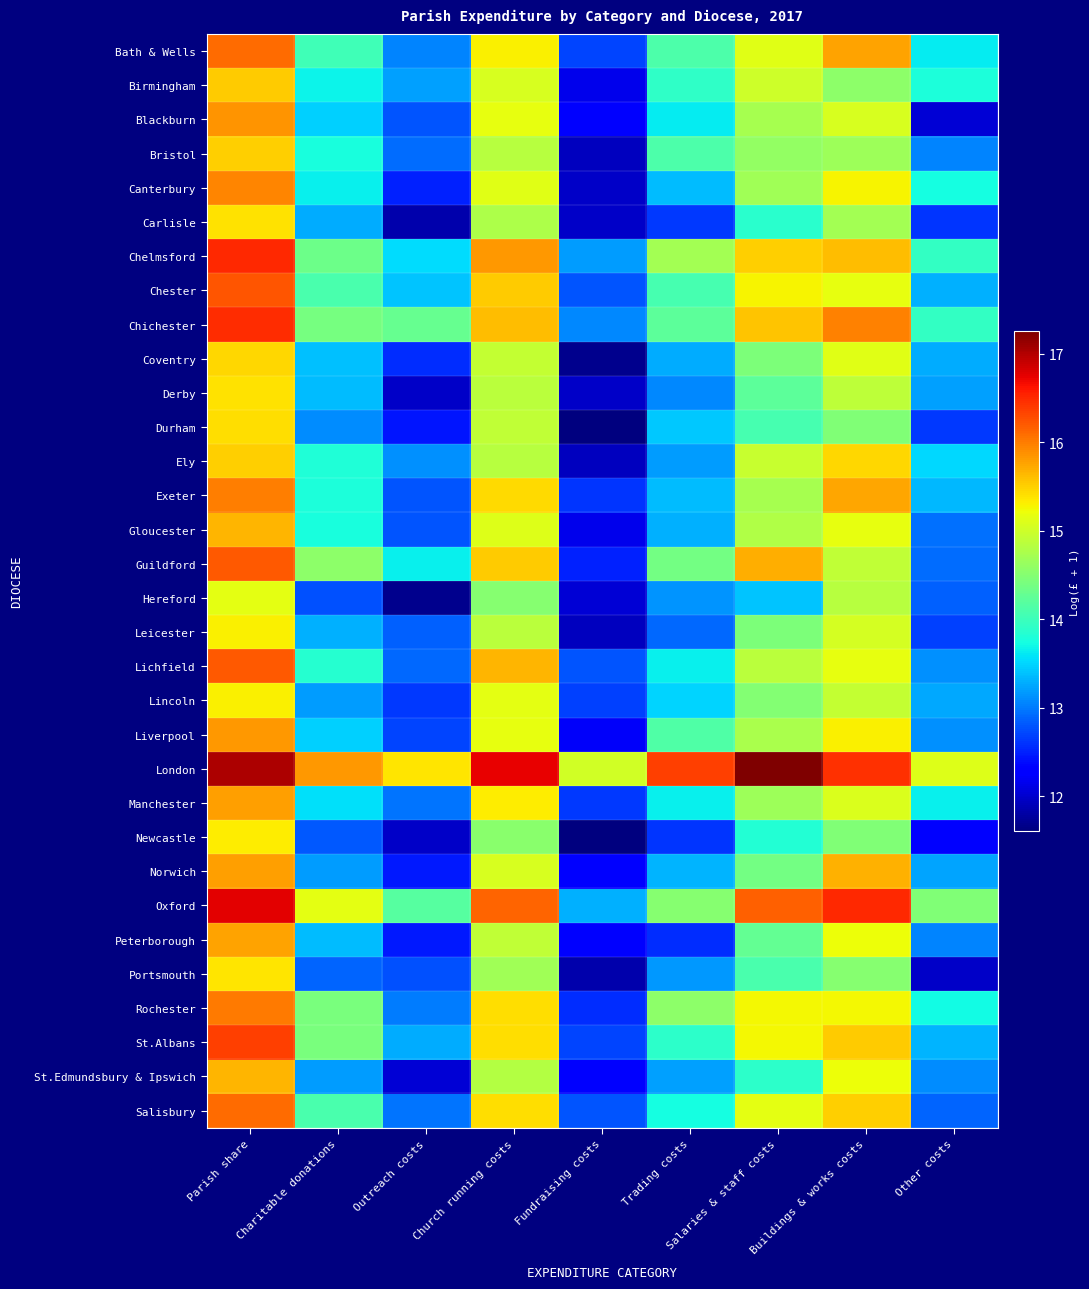

Which series has the largest total across all categories?

London